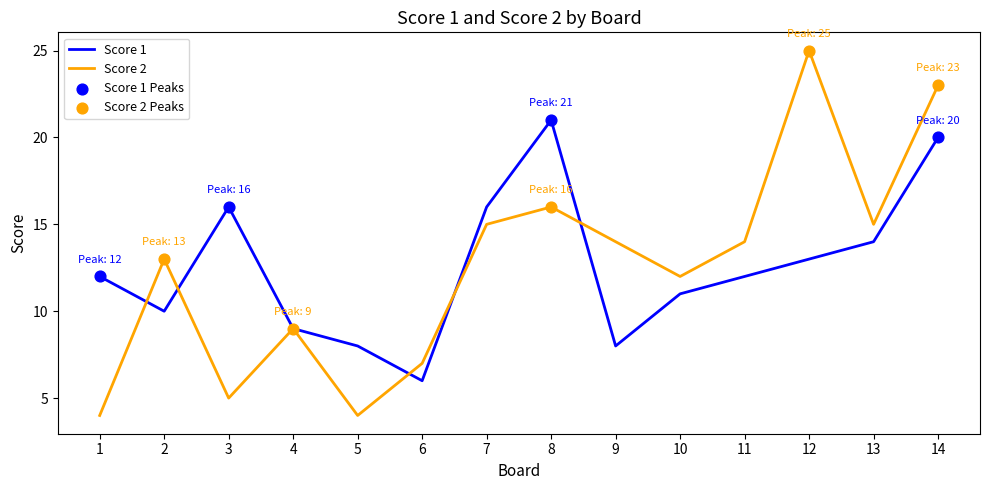

Which series changed the most between 13 and 14?

Score 2